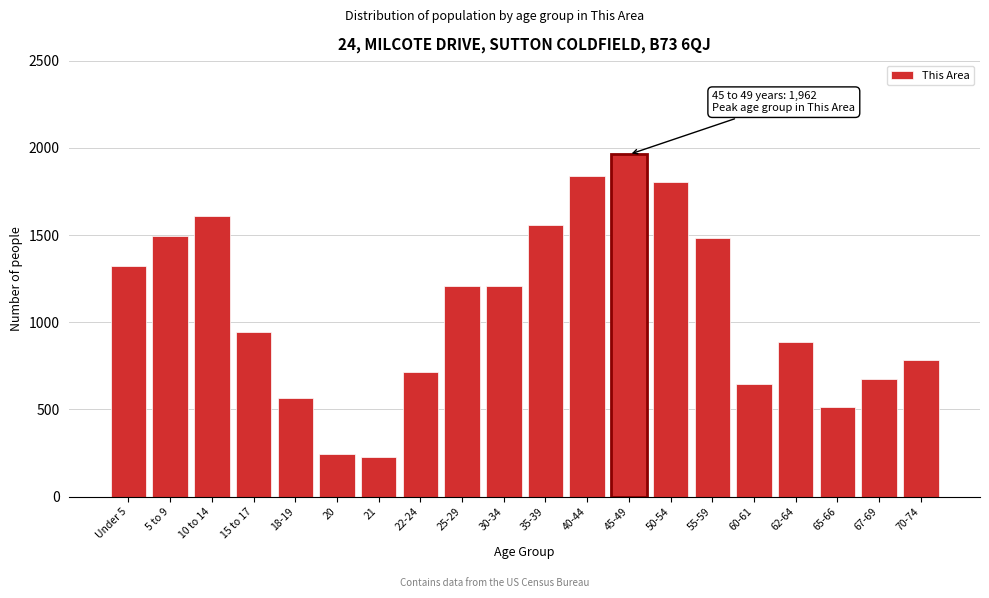

The value at 5 to 9 is 2468. True or false?

False